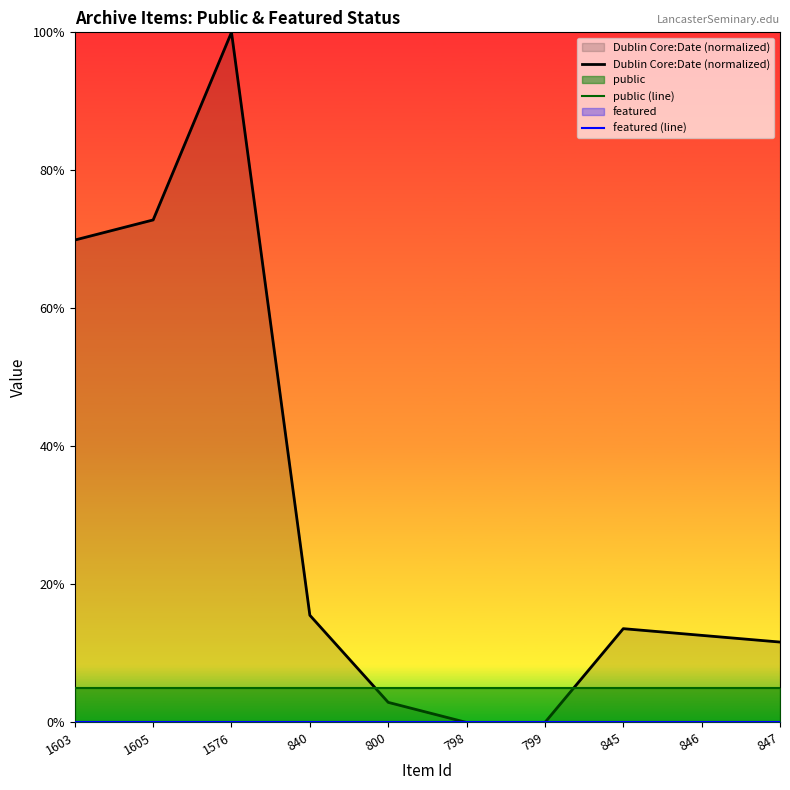

Rank the series at 798 from lowest to highest value.

Dublin Core:Date (normalized), featured (line), public (line)